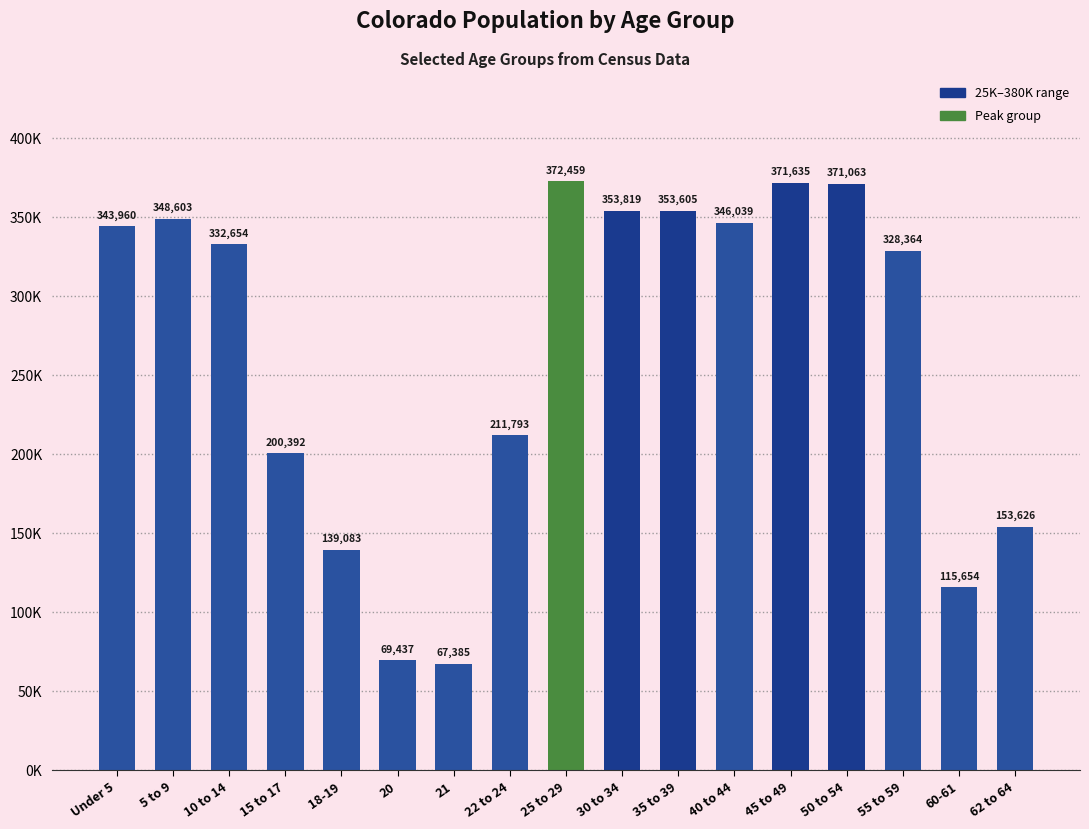

Are the bars horizontal?

No